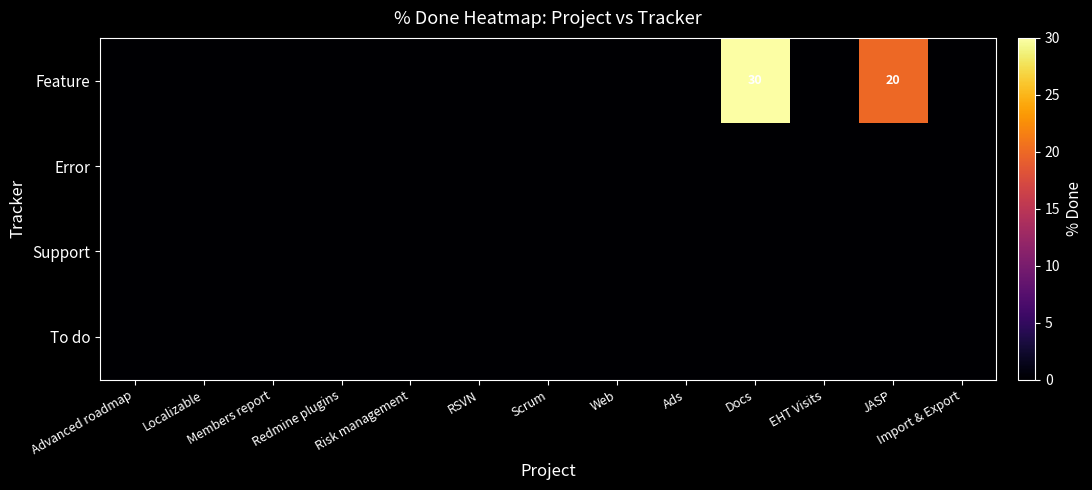

True or false: Feature has a value of 30 at Docs.

True